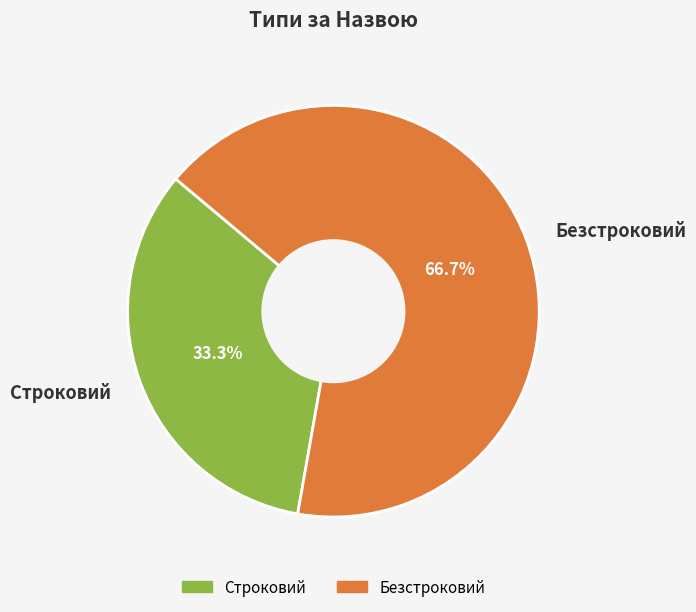

What is the ratio of the value at Безстроковий to the value at Строковий?

2.0